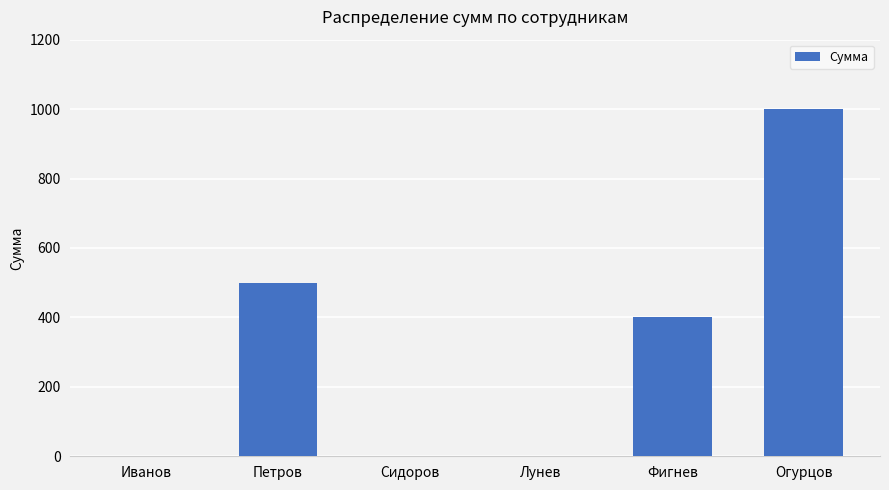

Is it true that the value at Лунев is 0?

True